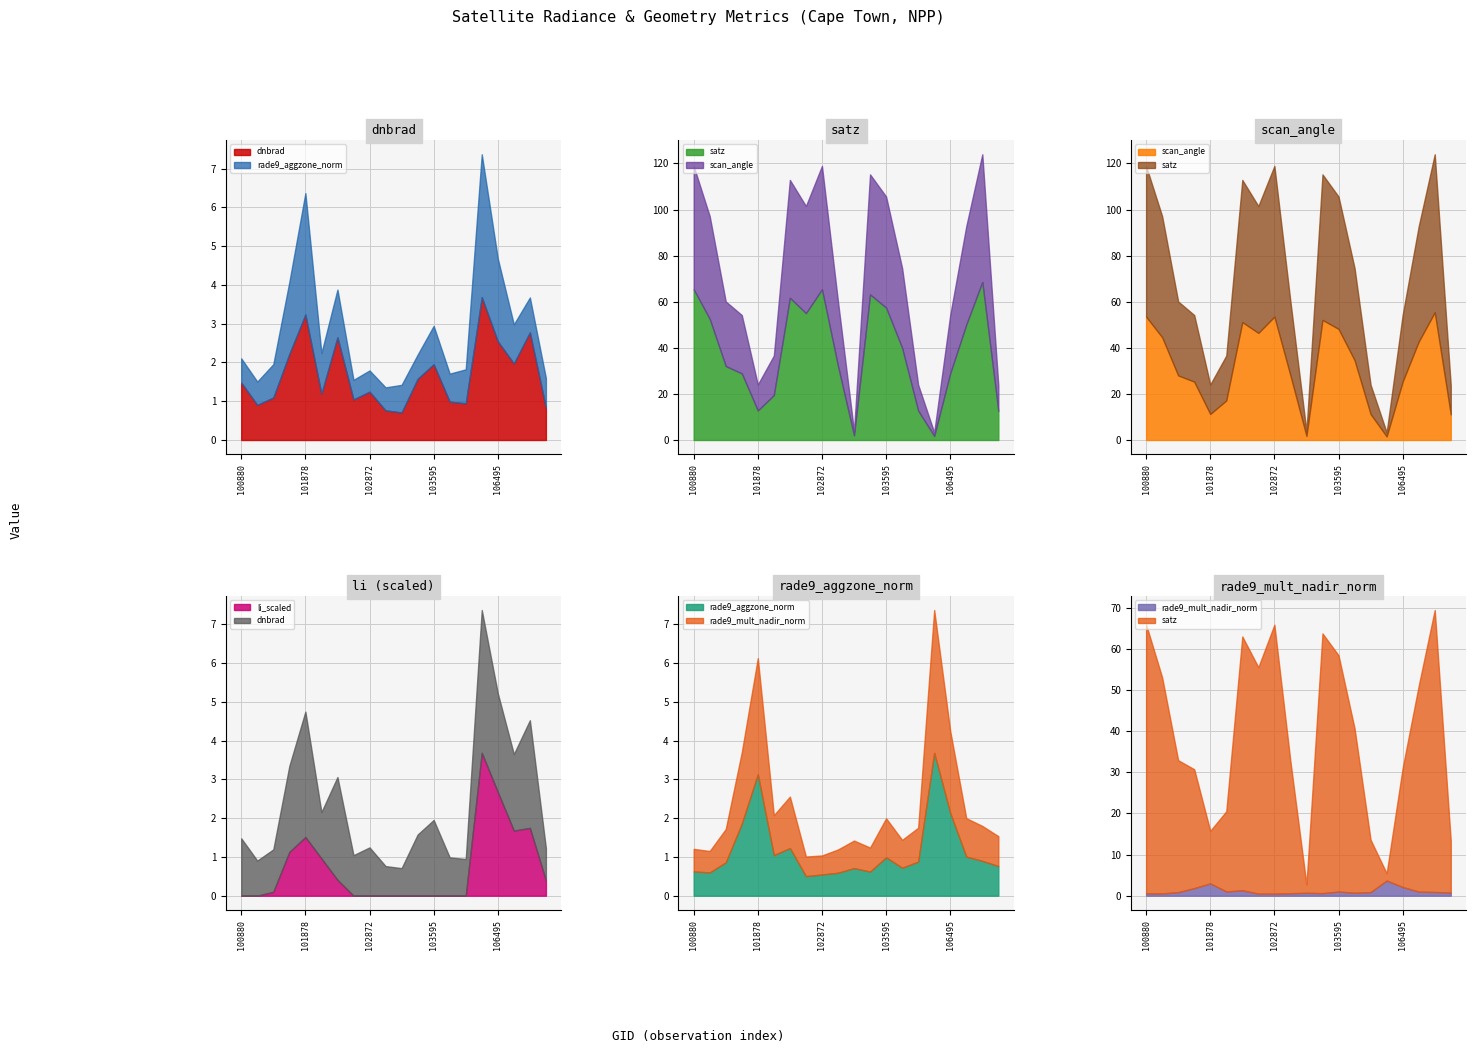

What is the lowest value of the rade9_mult_nadir_norm series?

0.5